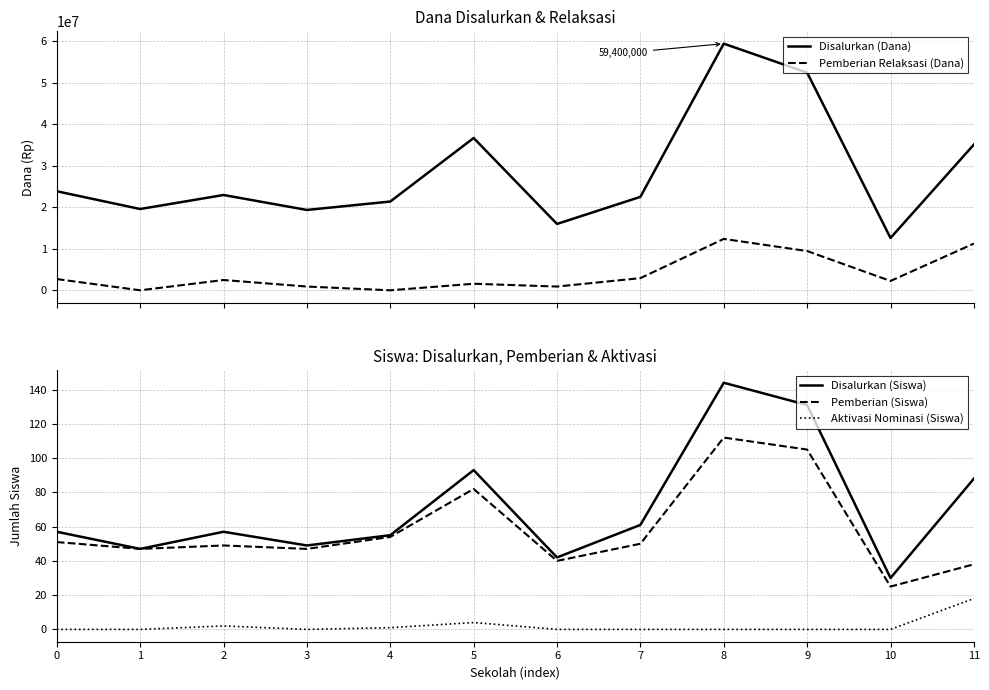

What is the spread (max minus min) of values at 11?

35099982